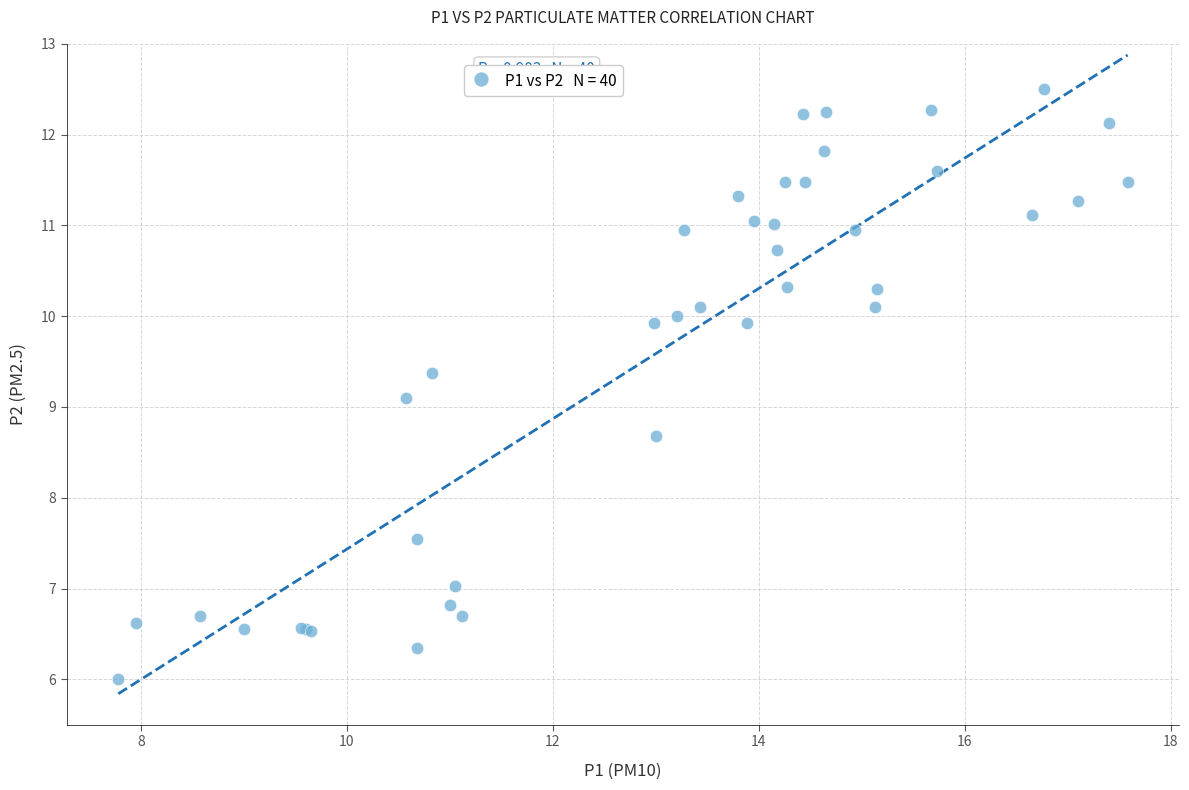

What Y value in the scatter plot is closest to 9?

9.1